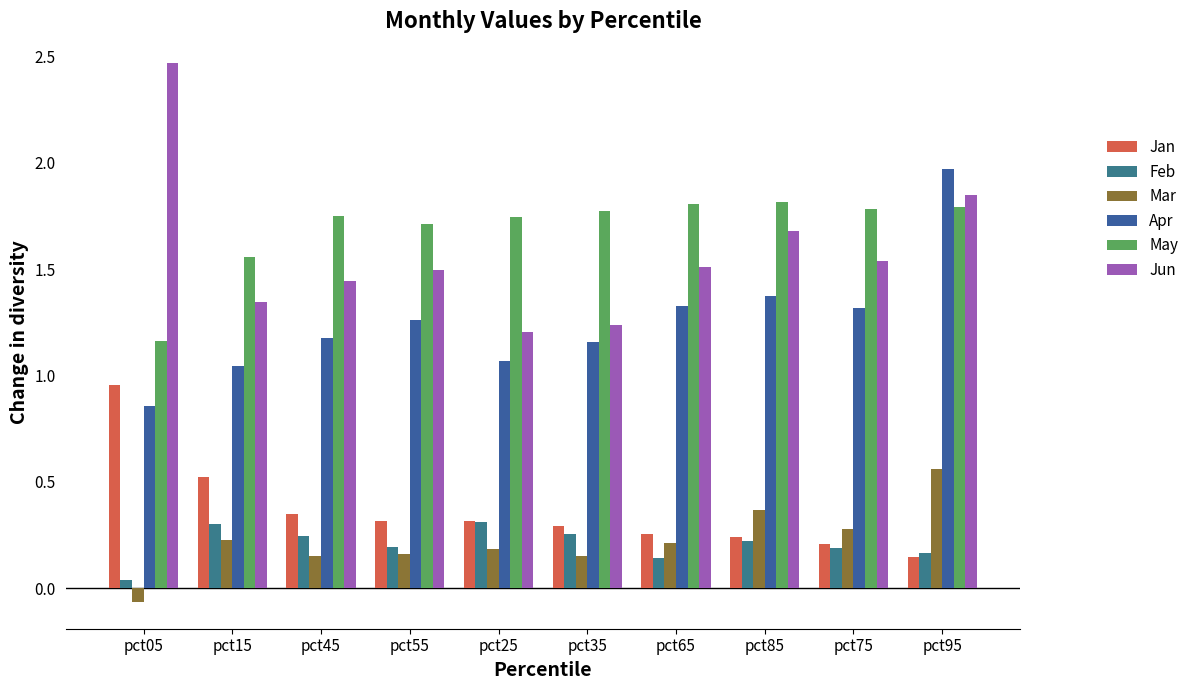

What is the label of the 5th bar from the right?

pct35